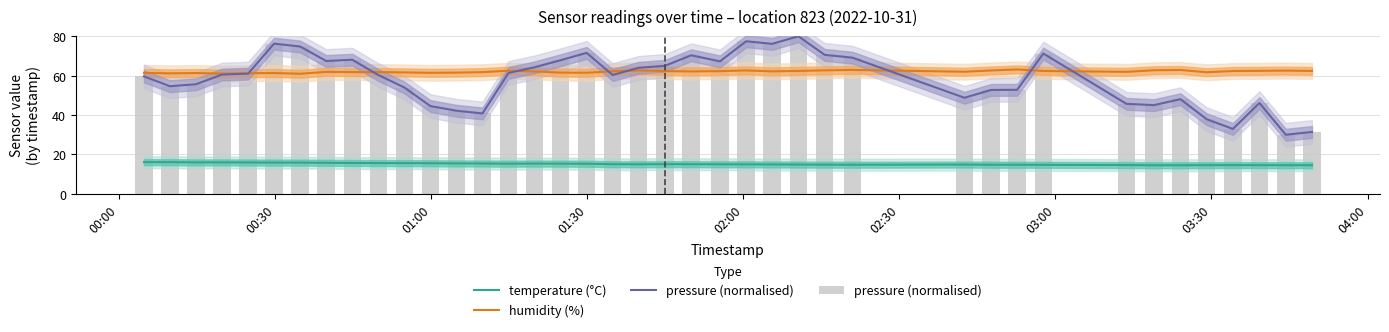

What is the value of the temperature (°C) bar at the 36th from the left?

14.6